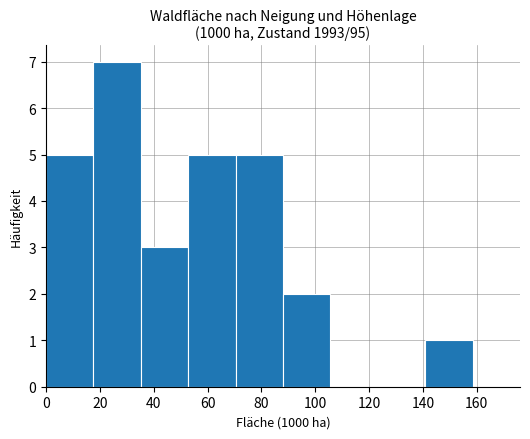

Over which range of the x-axis is the bar tallest?

18 to 36